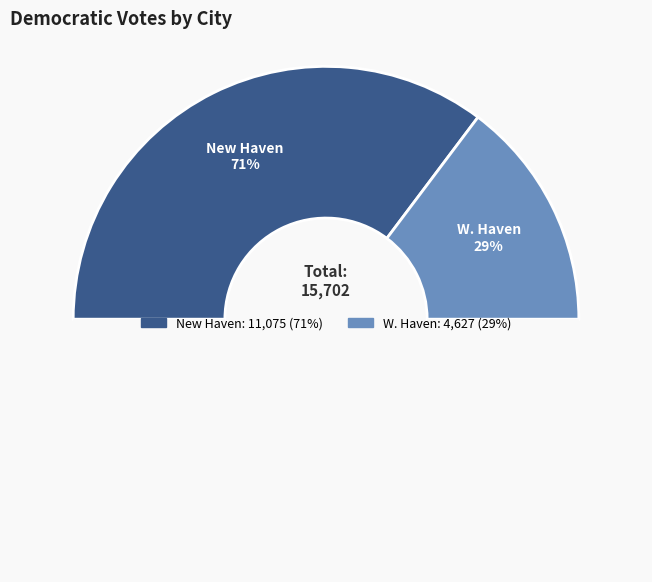

Does any single category account for the majority?

Yes